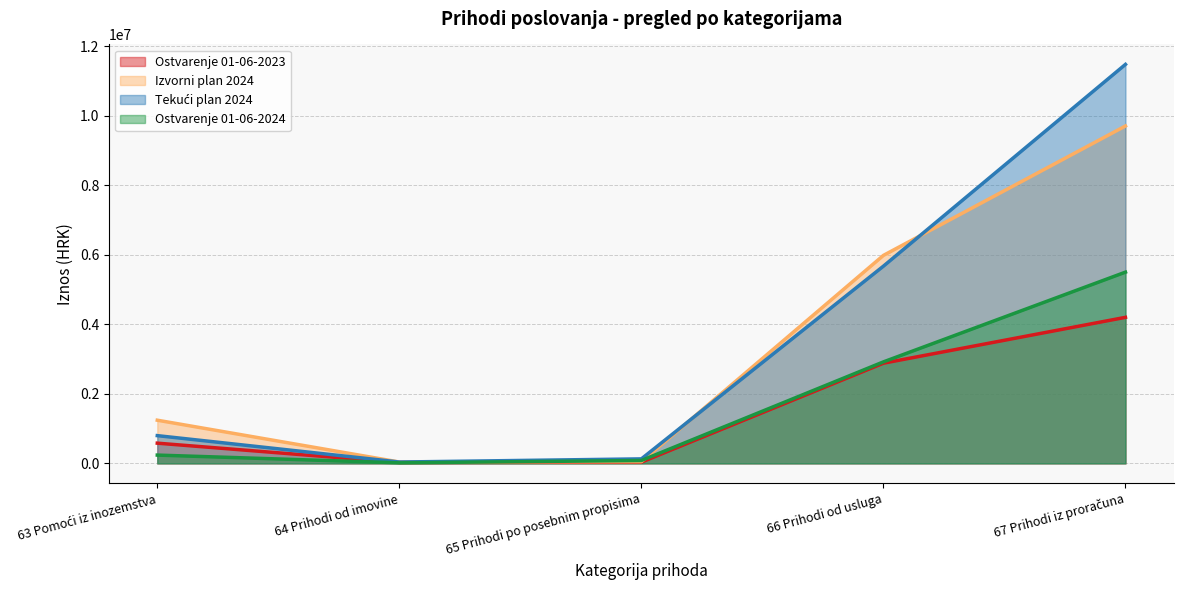

Count the number of data series in this chart.

4